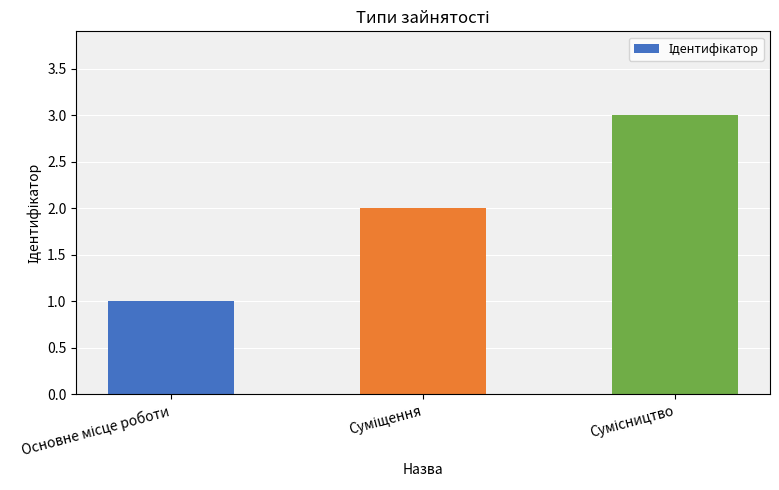

What is the greatest value displayed?

3